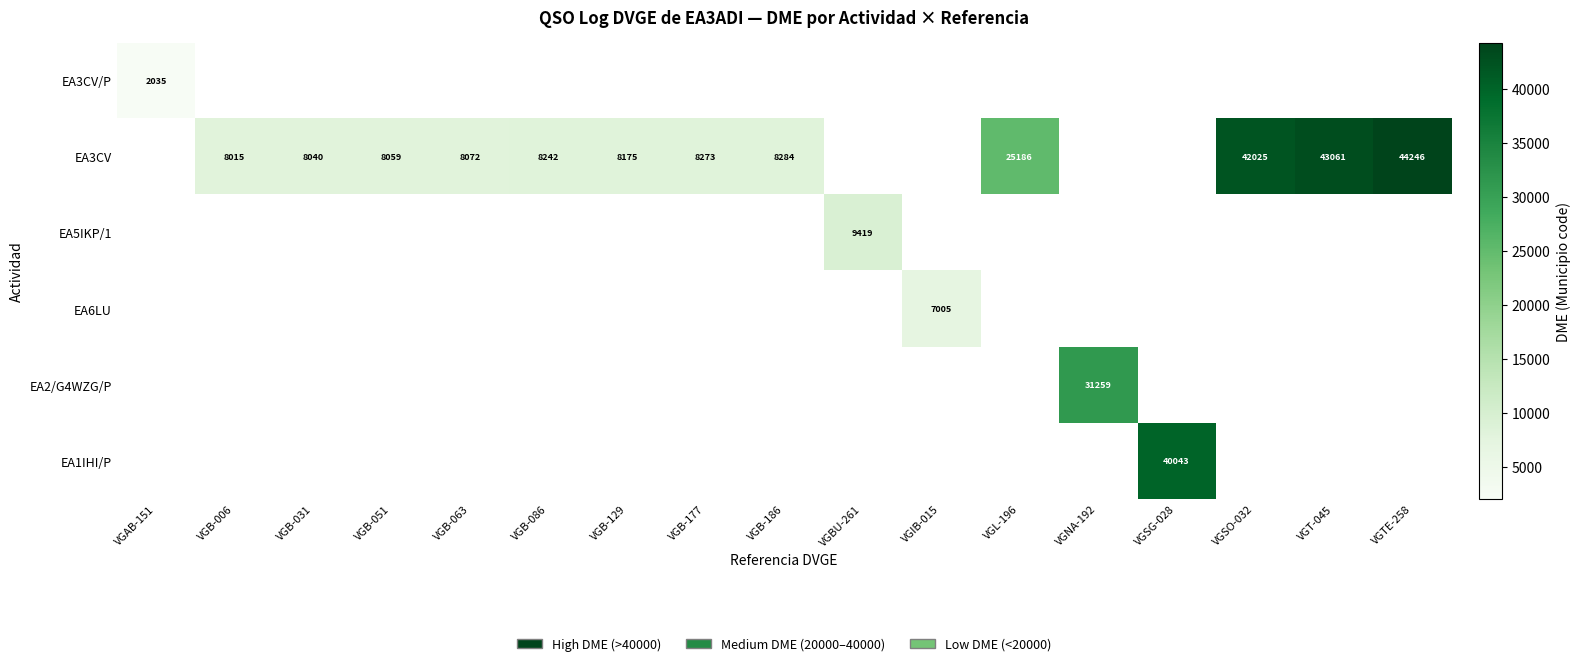

Is it true that EA5IKP/1 equals 15185 at VGBU-261?

False